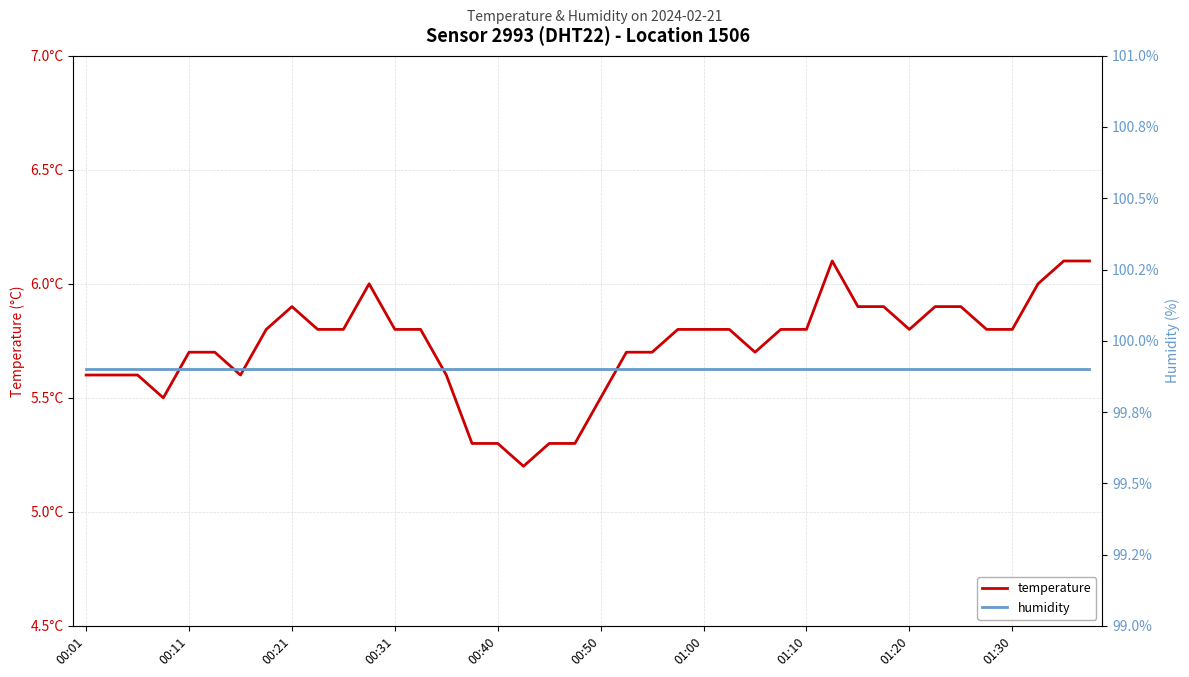

Rank the series by their maximum value, from lowest to highest.

temperature, humidity